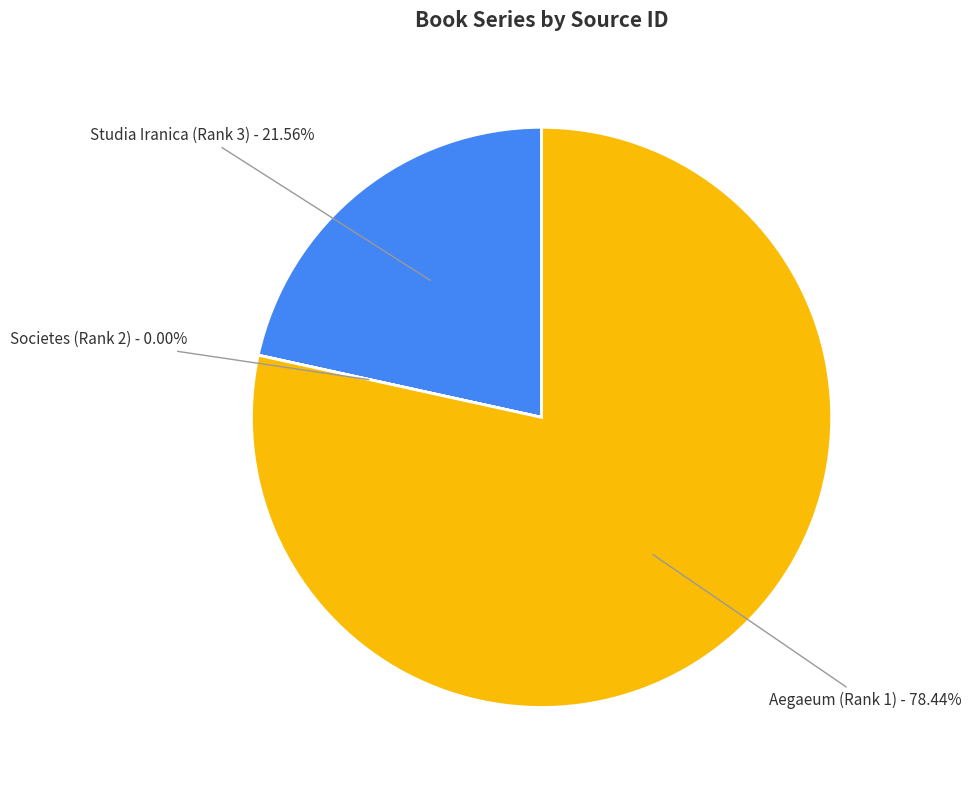

To the nearest percent, what is the combined percentage of Studia Iranica (Rank 3) and Aegaeum (Rank 1)?

100%